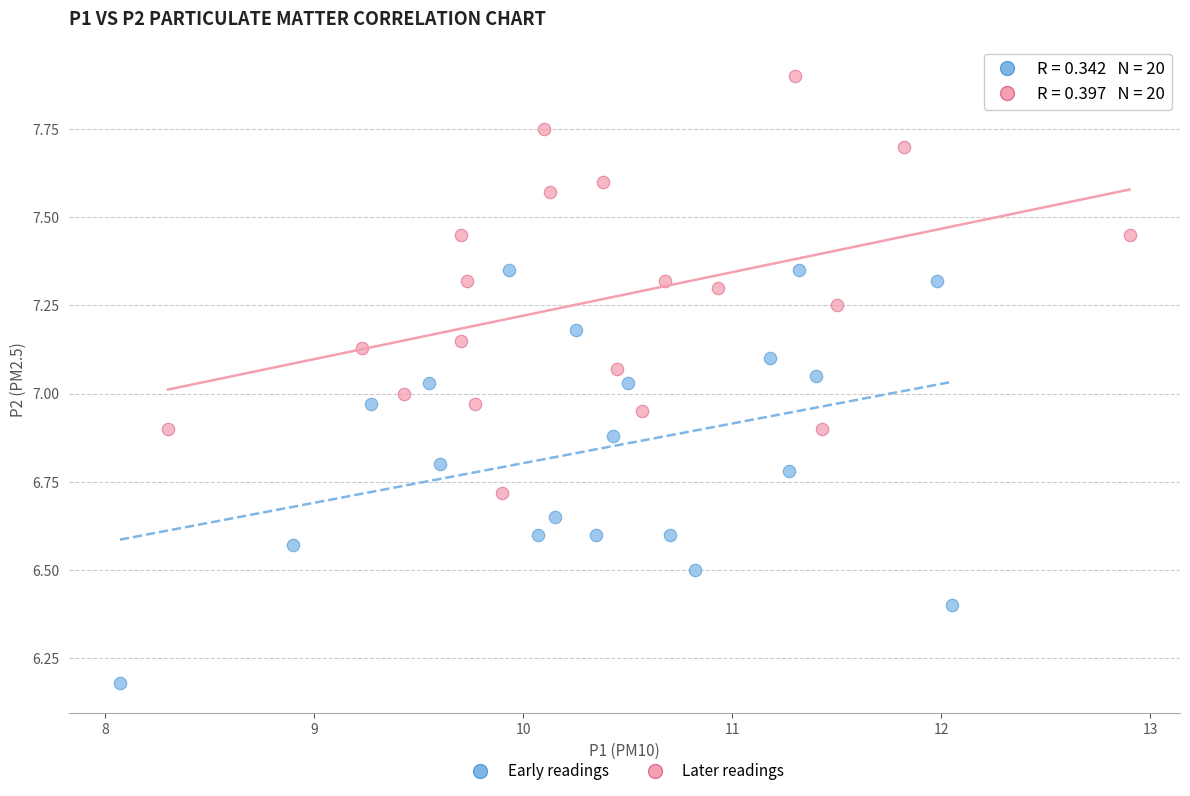

What are all the series names shown in the legend?

Early readings, Later readings